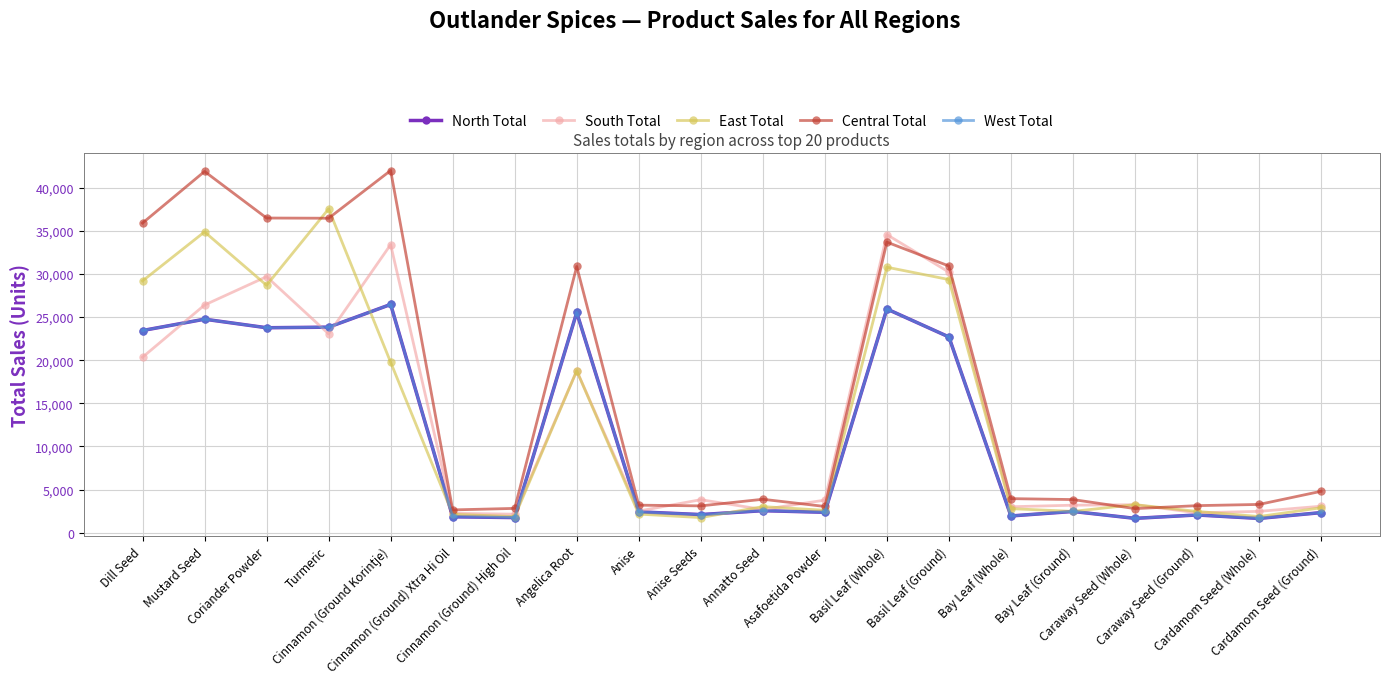

Is it true that West Total equals 24755 at Mustard Seed?

True